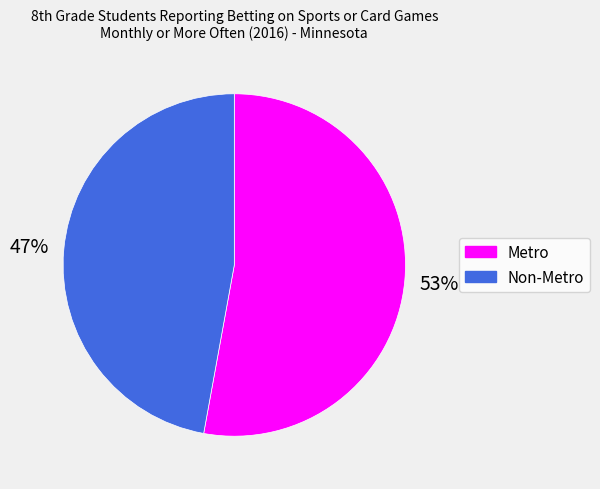

Does Metro represent more than half of the total?

Yes